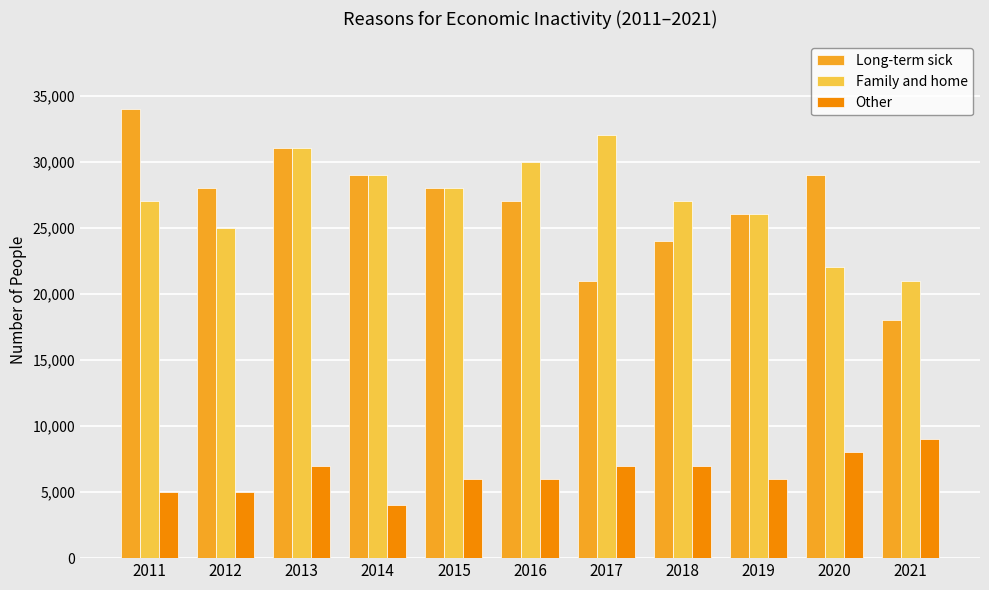

The Family and home series shows 26000 at 2019. True or false?

True